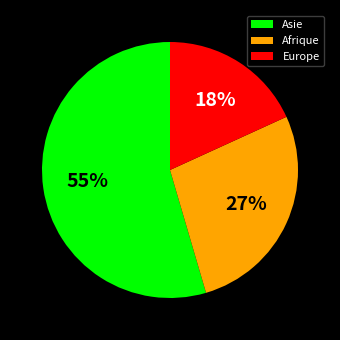

Which has a higher value, Europe or Asie?

Asie